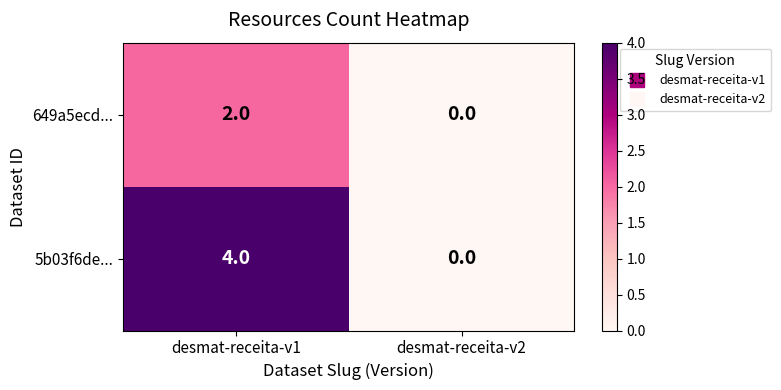

Reading left to right, list all the values displayed in this chart.

649a5ecd...: desmat-receita-v1=2	desmat-receita-v2=0
5b03f6de...: desmat-receita-v1=4	desmat-receita-v2=0